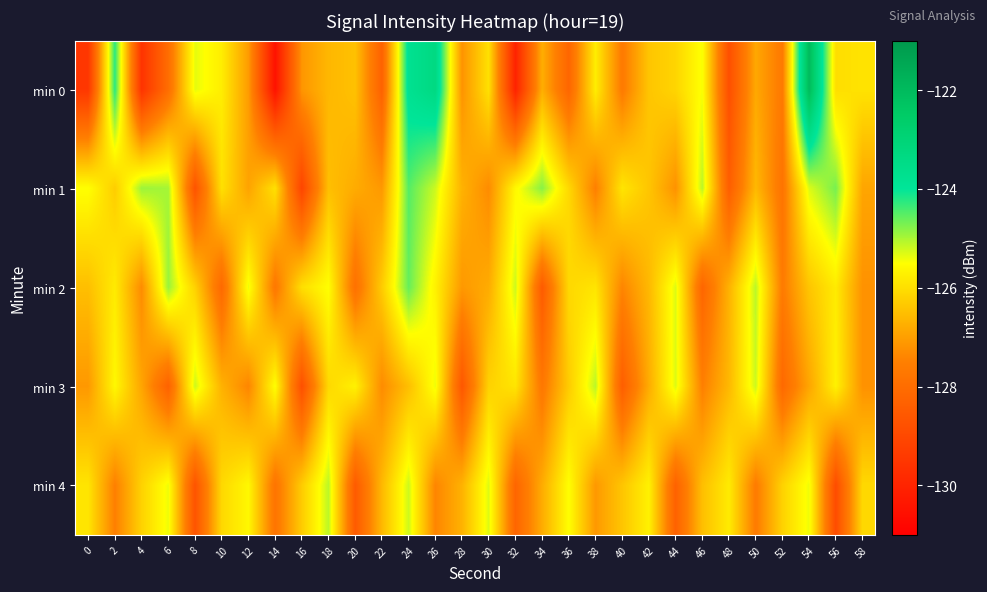

At which category does the chart reach its peak across all series?

54